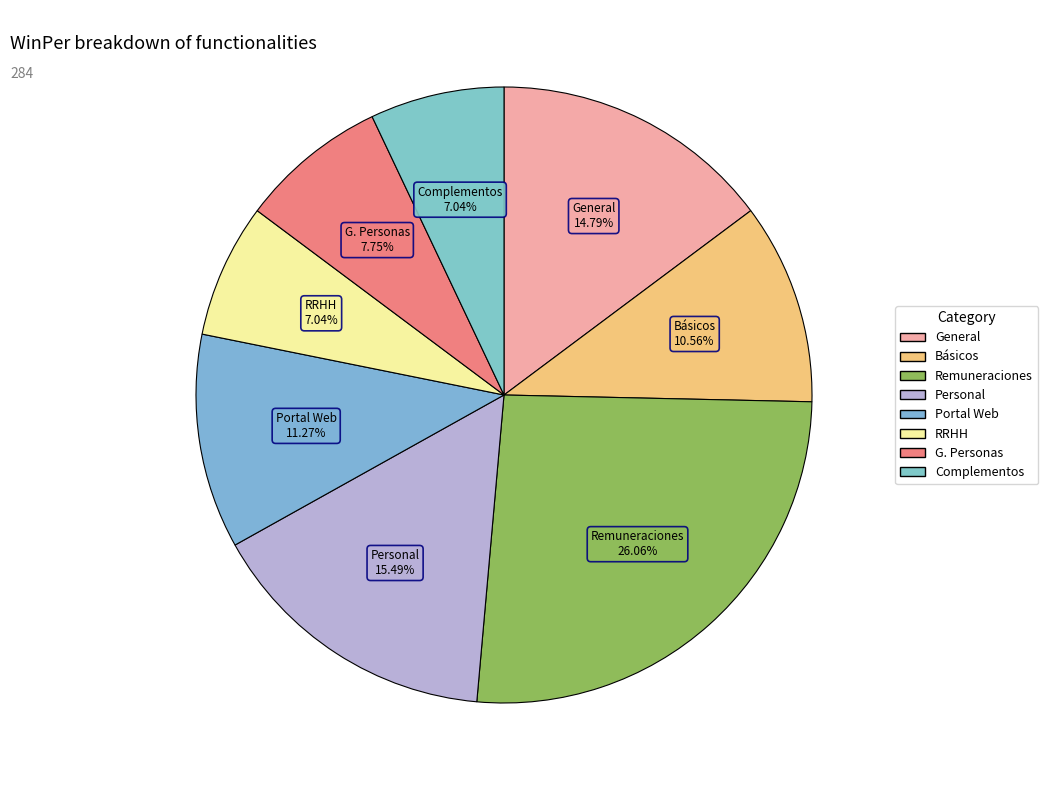

How many segments does this pie chart have?

8